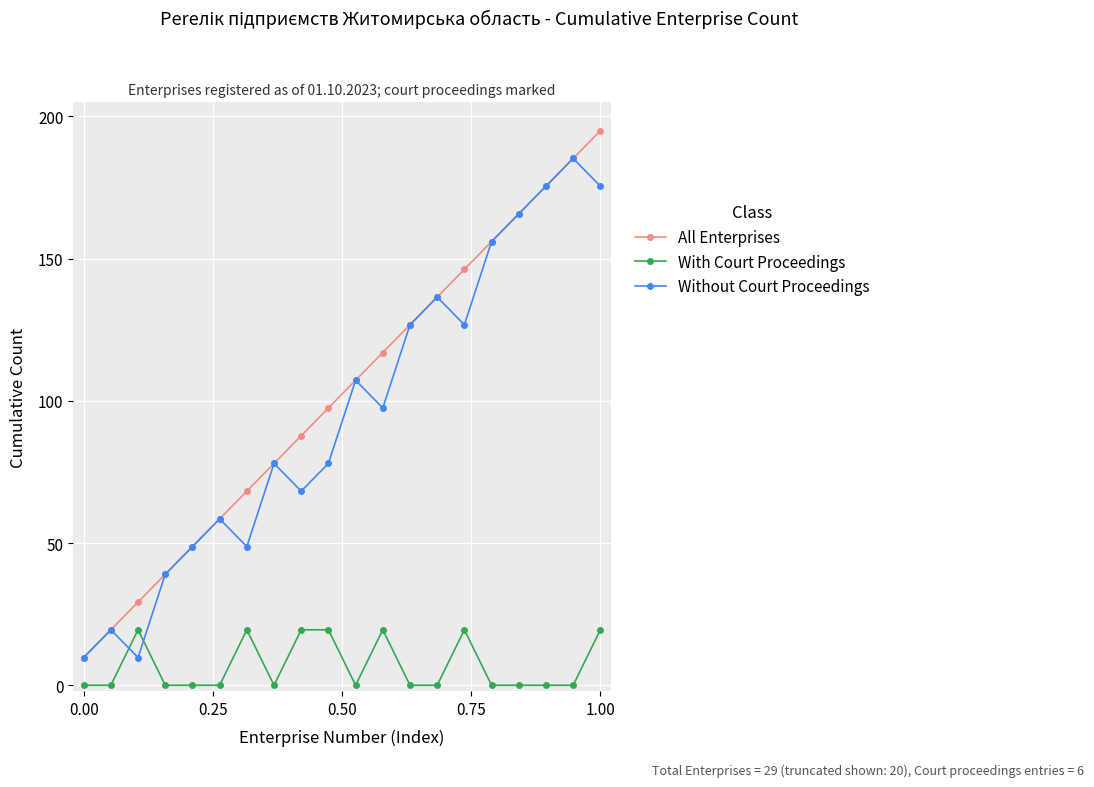

Which series has the largest range (max minus min)?

All Enterprises